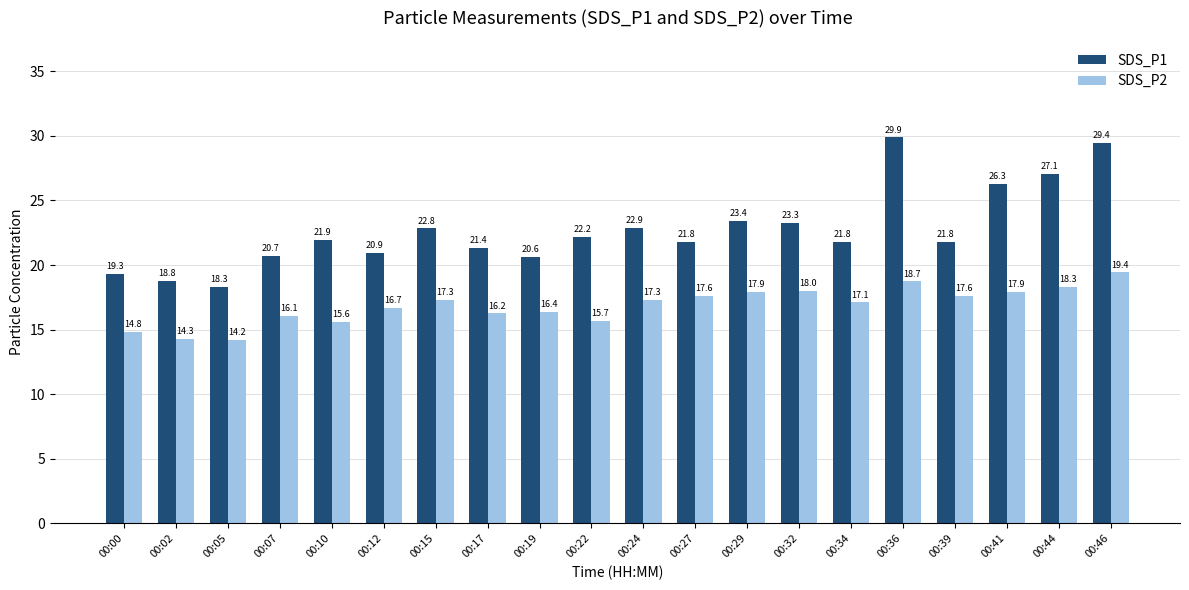

Which series has the largest range (max minus min)?

SDS_P1